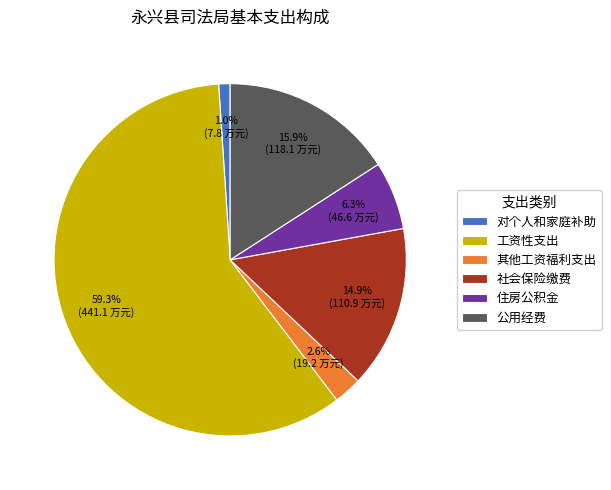

To the nearest percent, what is the average slice percentage?

17%